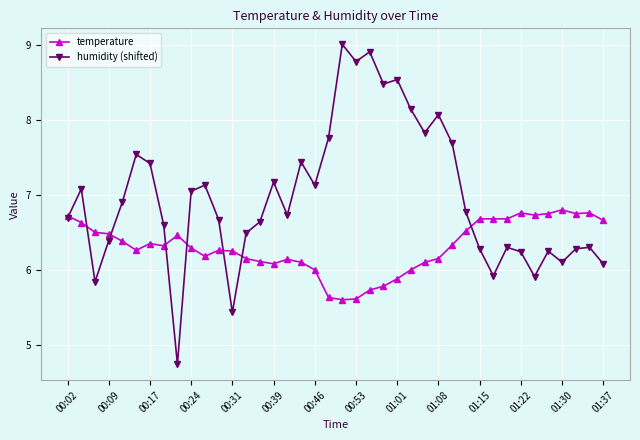

What is the lowest value of the temperature series?

5.6